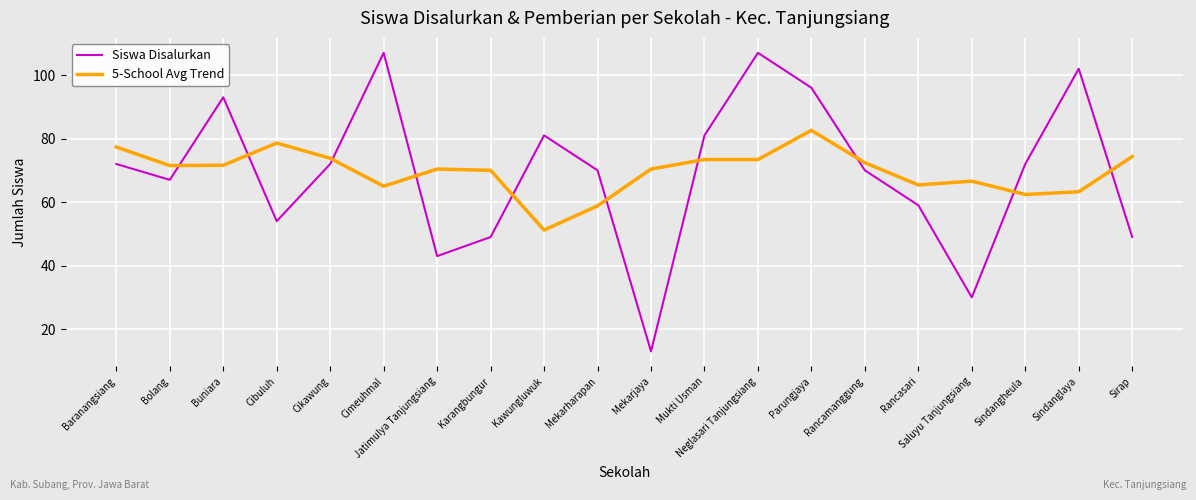

What position from the right is Mukti Usman?

9